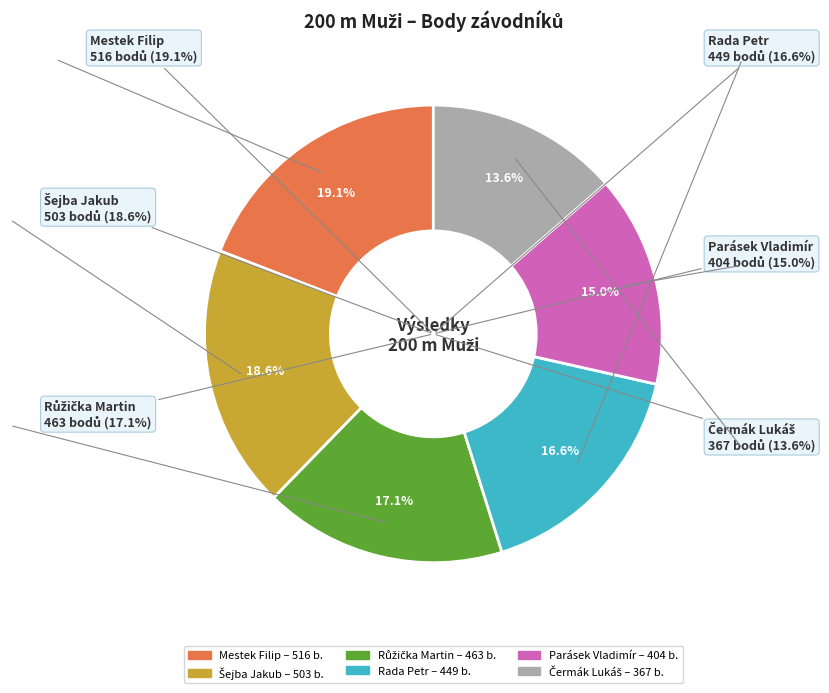

Rank the categories by value from lowest to highest.

Čermák Lukáš, Parásek Vladimír, Rada Petr, Růžička Martin, Šejba Jakub, Mestek Filip